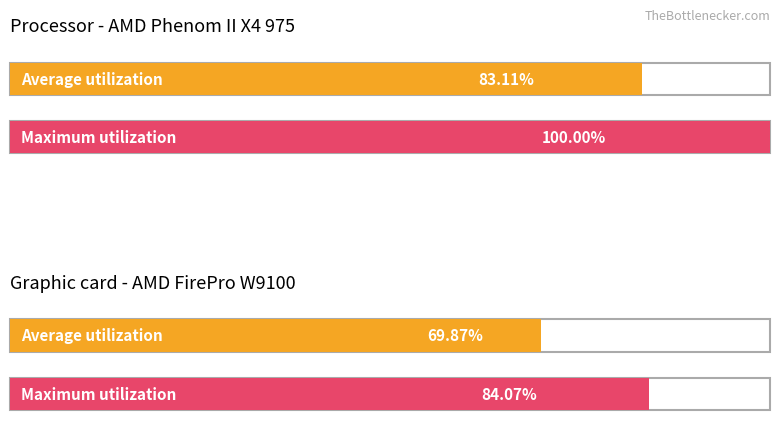

Reading left to right, transcribe all the data shown in this chart.

Average utilization: 0=83.1	1=69.9
Maximum utilization: 0=100.0	1=84.1